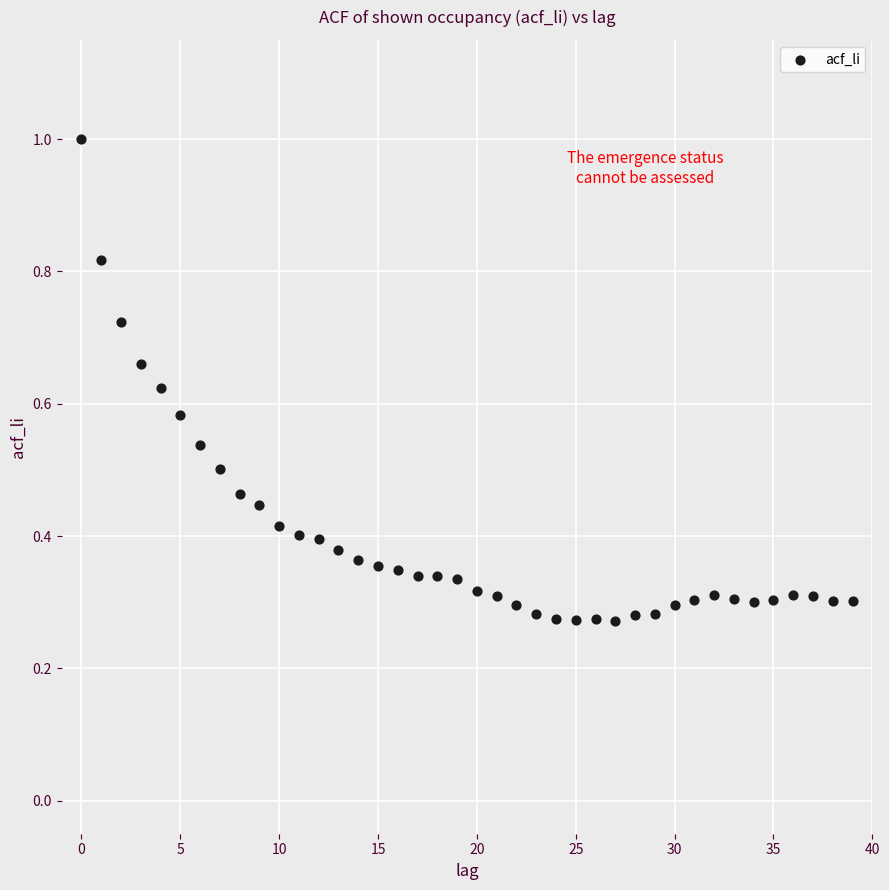

How many points are shown in the scatter plot?

40